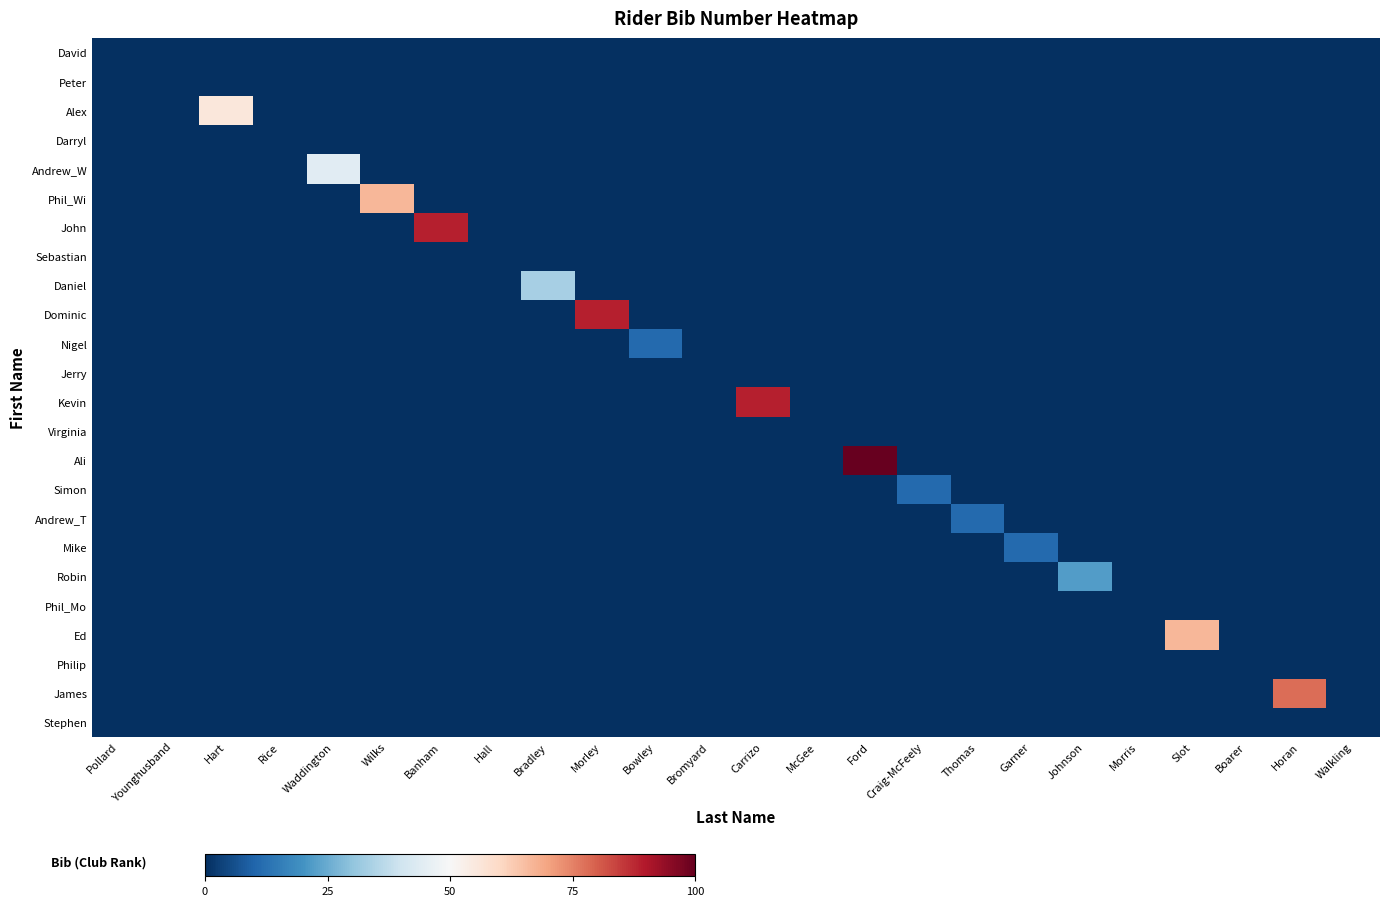

Rank the series at Johnson from lowest to highest value.

David, Peter, Alex, Darryl, Andrew_W, Phil_Wi, John, Sebastian, Daniel, Dominic, Nigel, Jerry, Kevin, Virginia, Ali, Simon, Andrew_T, Mike, Phil_Mo, Ed, Philip, James, Stephen, Robin